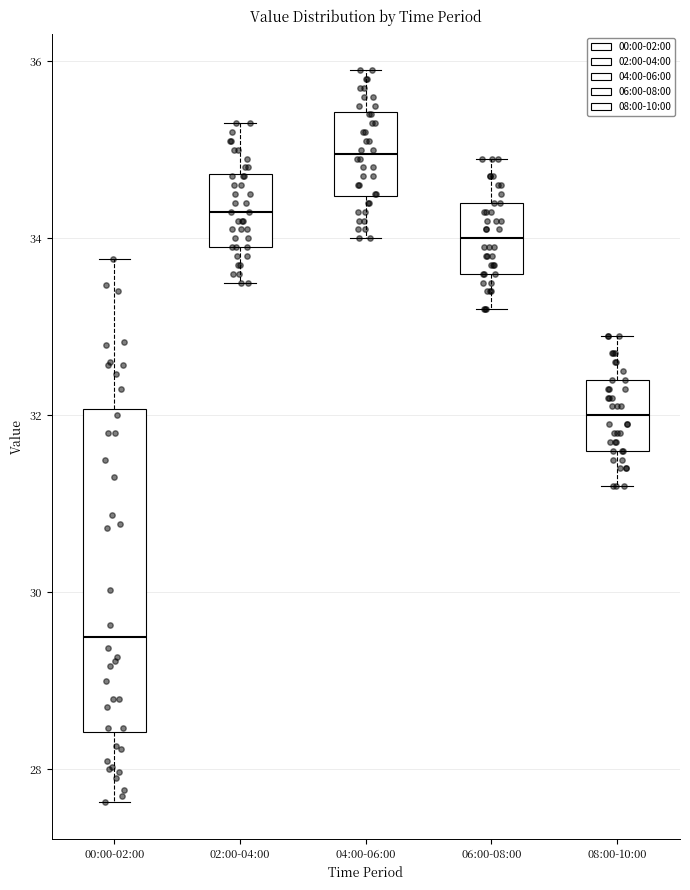

Reading left to right, transcribe this box plot: for each box, give where its median line is, the range the box spans, and where its two whiskers end, as read against the y-axis. The values are not printed on the chart, so give them approximately, as read against the axis.

00:00-02:00: median 29.6, box 28.4 to 32.0, whiskers 27.6 to 33.8
02:00-04:00: median 34.4, box 34.0 to 34.8, whiskers 33.6 to 35.4
04:00-06:00: median 35.0, box 34.4 to 35.4, whiskers 34.0 to 36.0
06:00-08:00: median 34.0, box 33.6 to 34.4, whiskers 33.2 to 35.0
08:00-10:00: median 32.0, box 31.6 to 32.4, whiskers 31.2 to 33.0